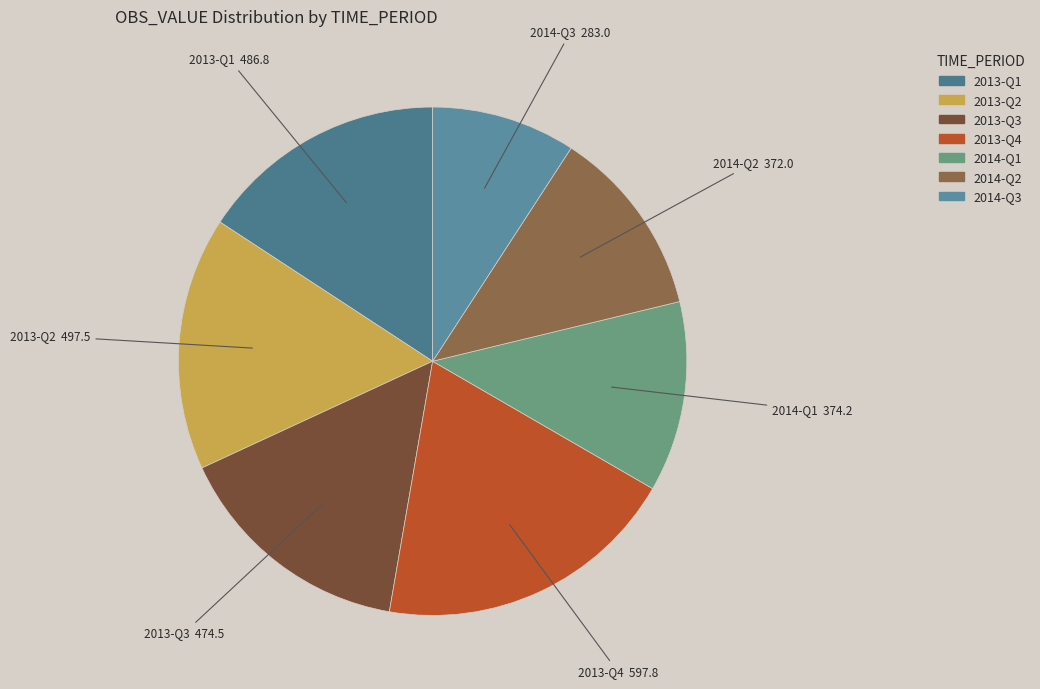

Which slice is the smallest?

2014-Q3